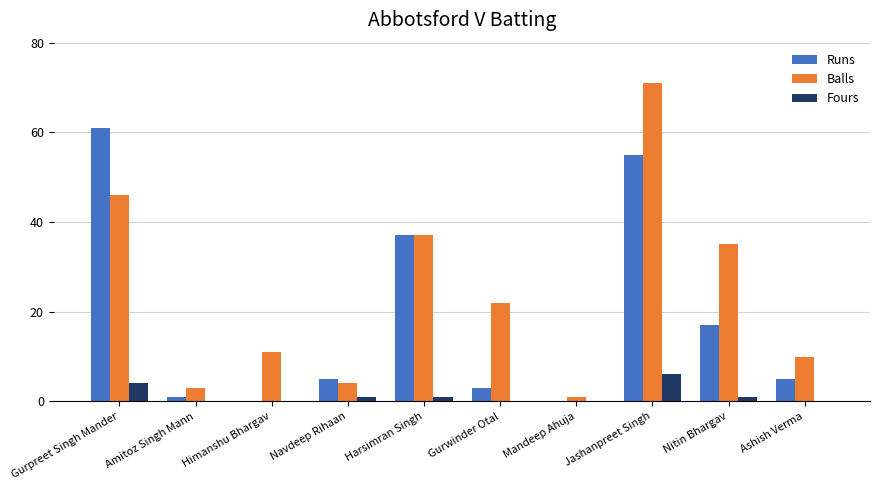

How many distinct data groups are displayed?

3